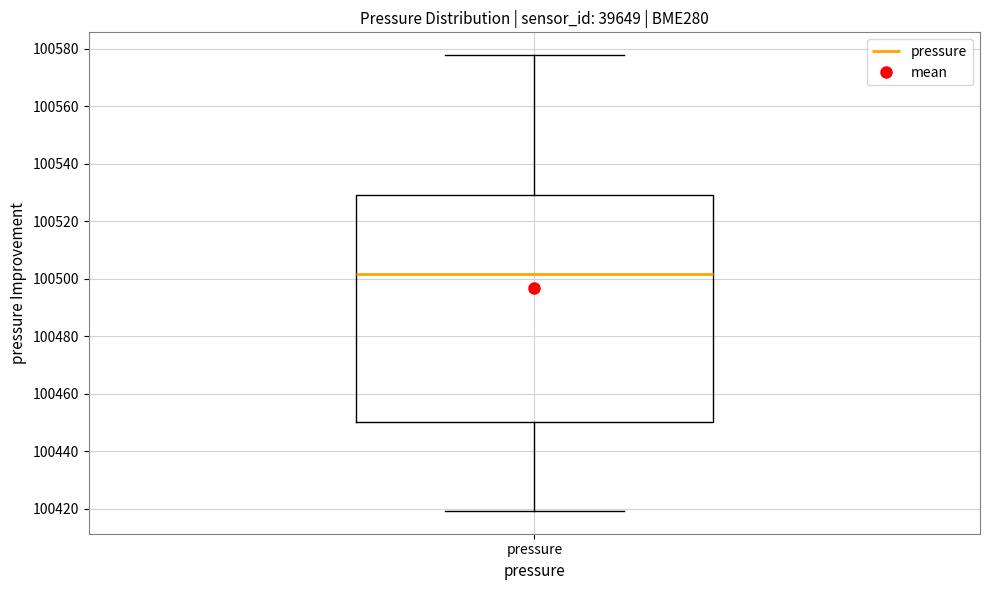

Transcribe this box plot: give where the median line is, the range the box spans, and where the two whiskers end, as read against the y-axis. The values are not printed on the chart, so give them approximately, as read against the axis.

median 100502, box 100450 to 100528, whiskers 100420 to 100578